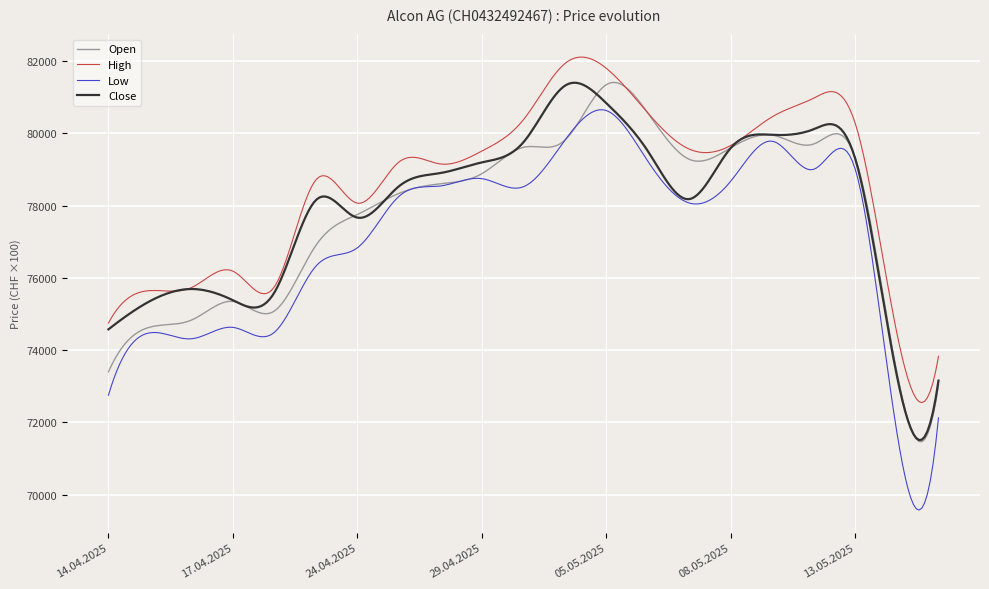

What is the smallest value displayed?

69575.5